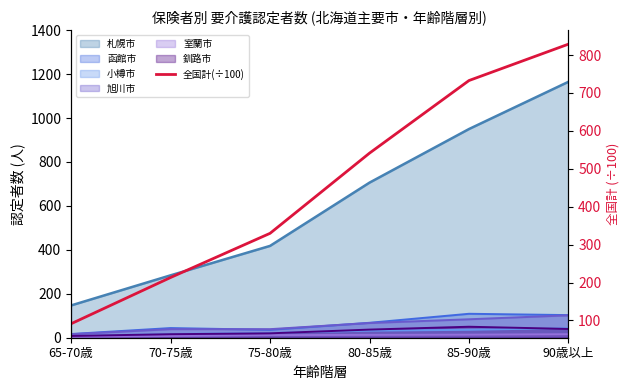

Is it true that the value at 75-80歳 is 105.5?

False